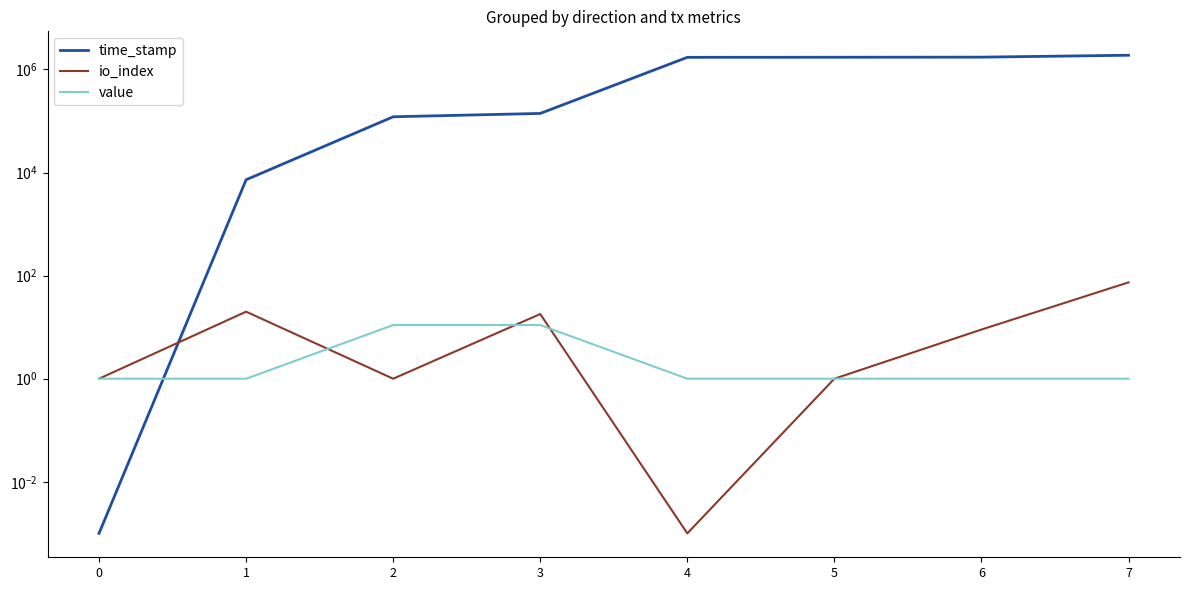

How many data points in time_stamp are above 1718654?

4